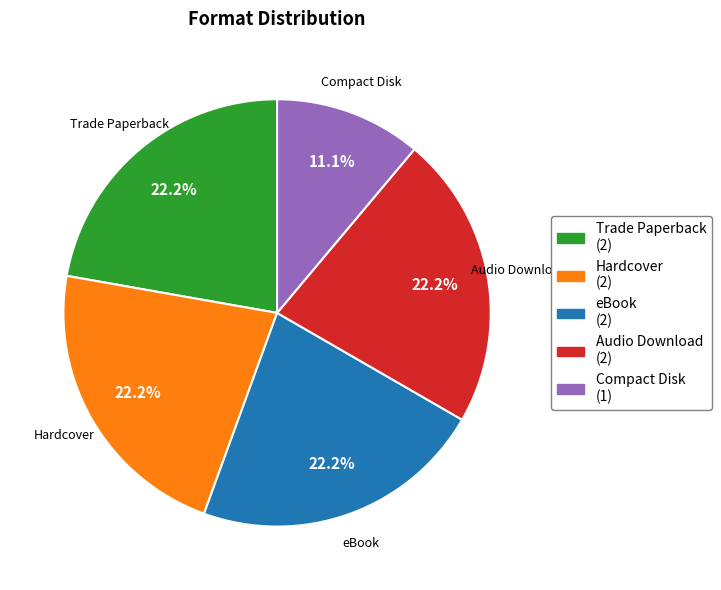

Which slice is the smallest?

Compact Disk